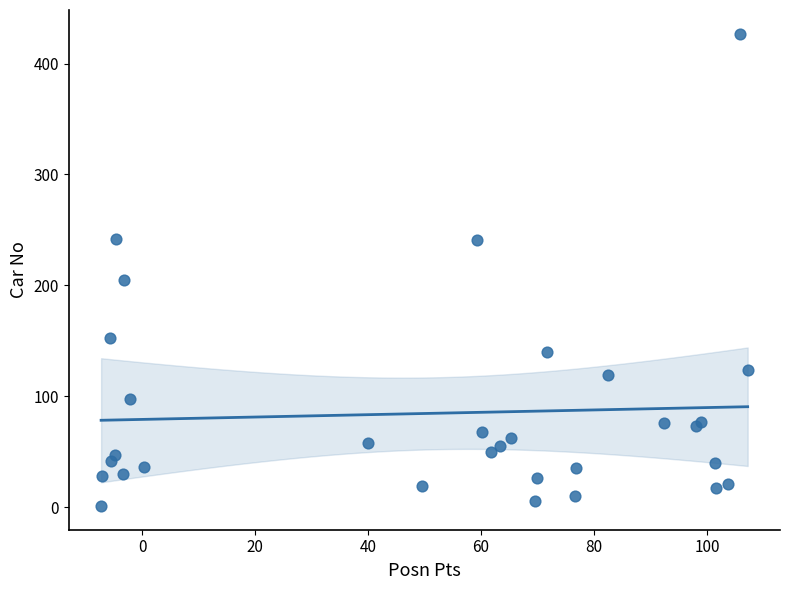

What Y value in the scatter plot is closest to 214?

205